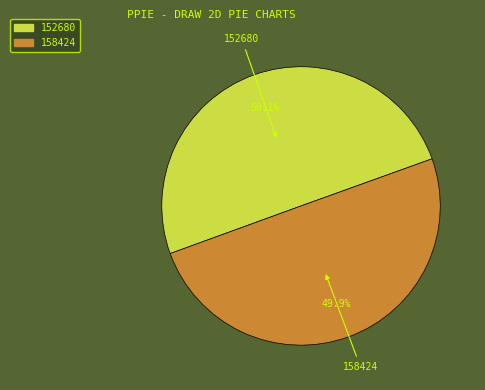

What is the ratio of the value at 152680 to the value at 158424?

1.0